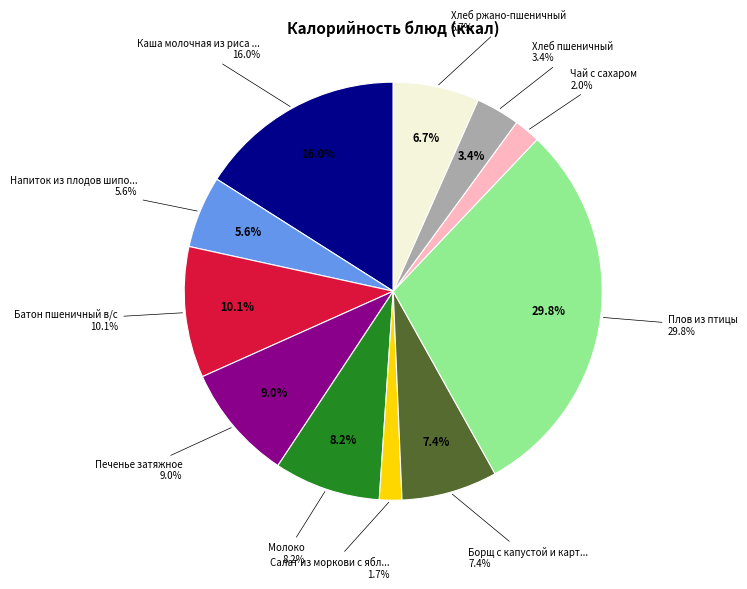

What percentage is the Чай с сахаром slice, to the nearest percent?

2%